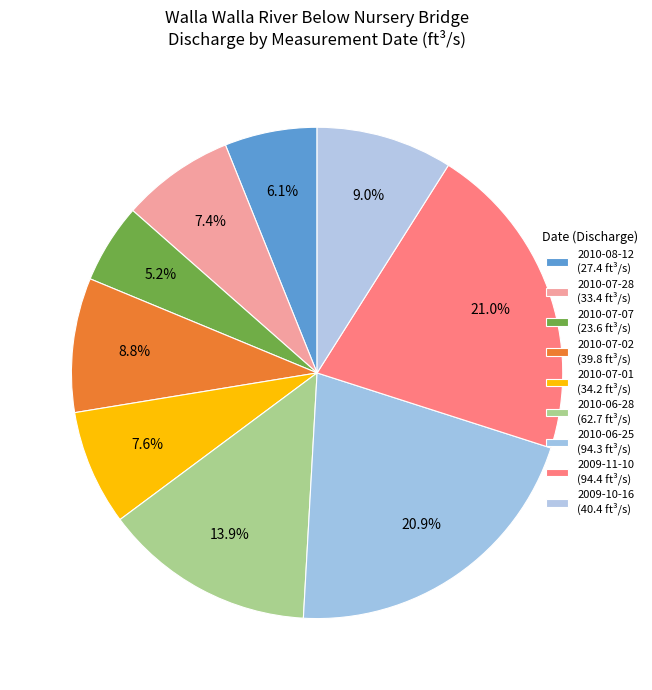

Count the number of slices in the pie.

9